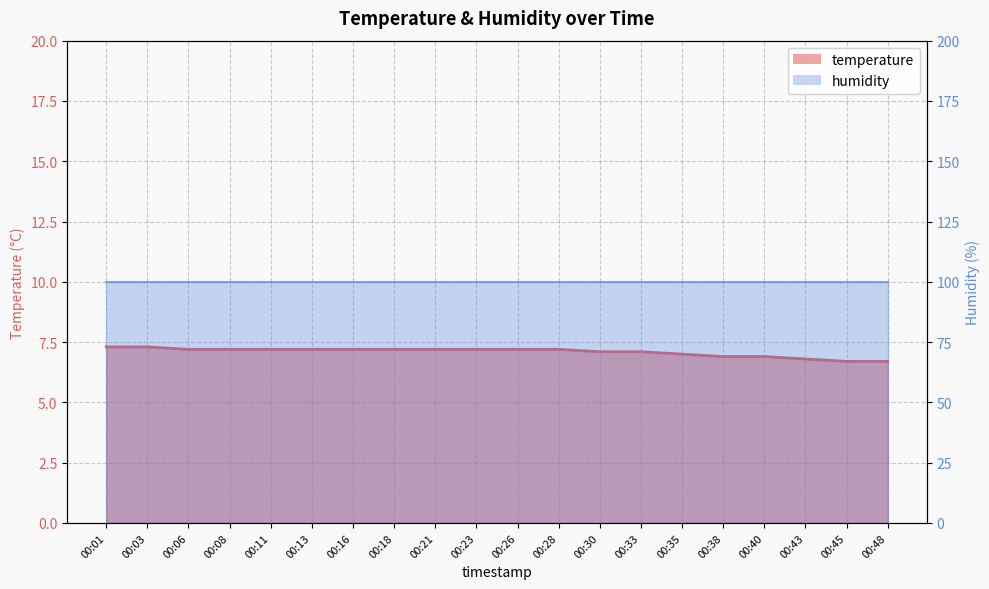

Does the chart display data point markers on the line(s)?

No